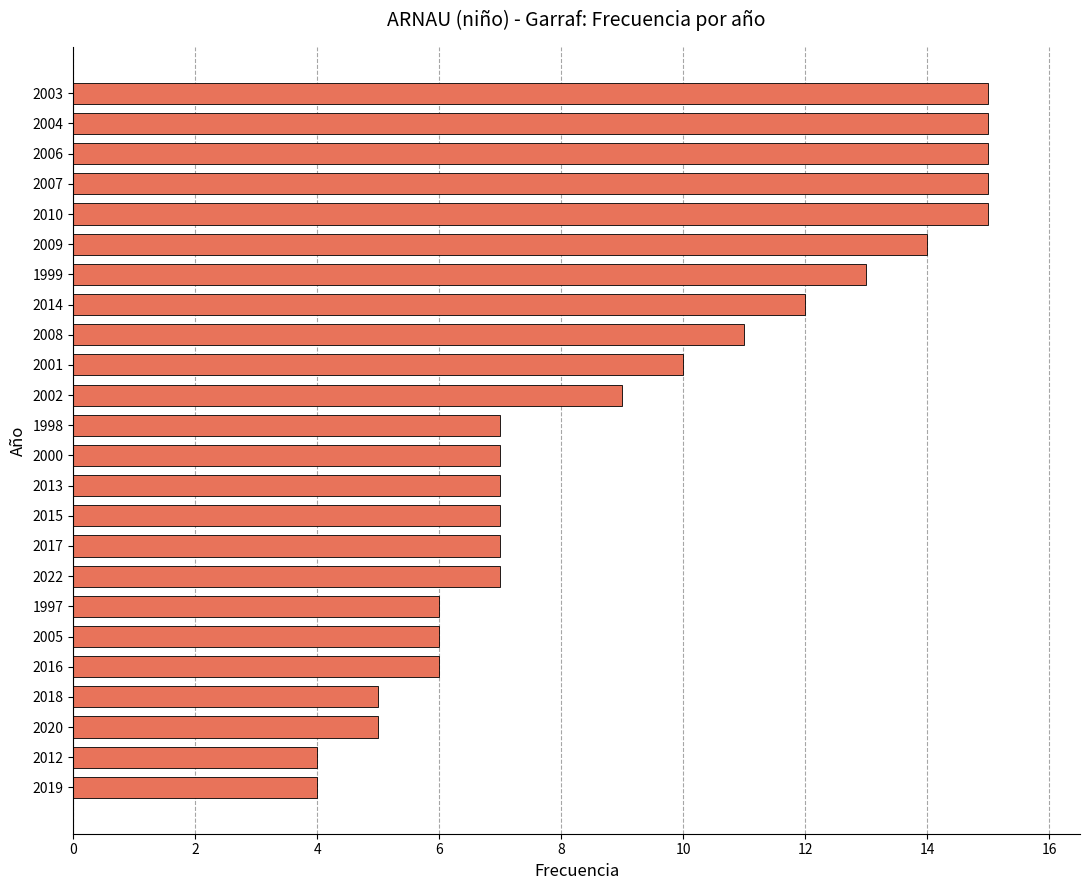

What is the change in value from 1997 to 1998?

+1